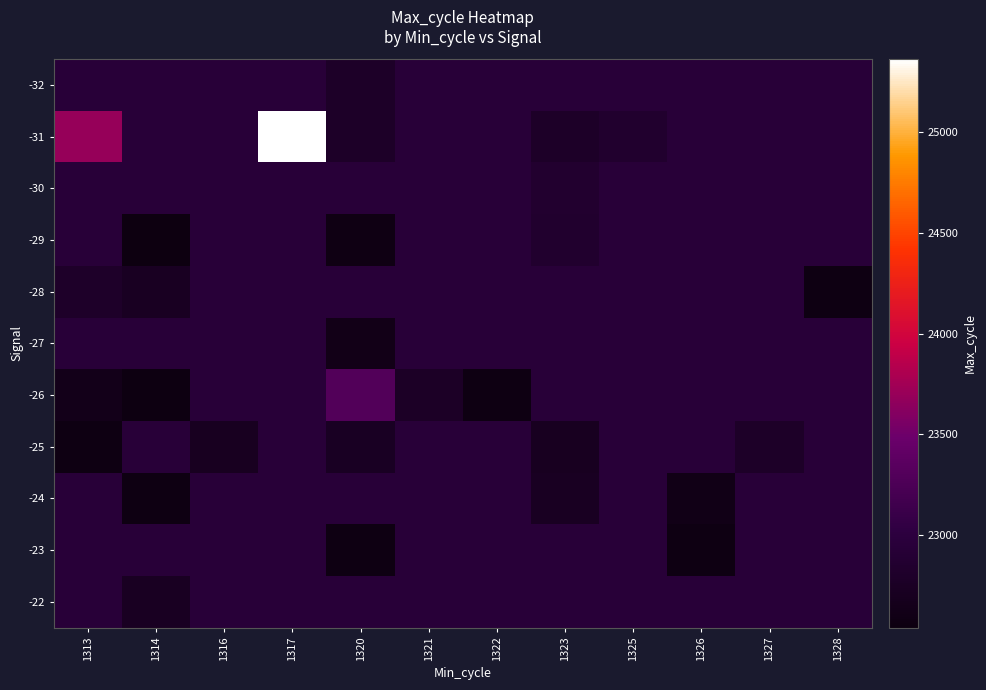

At 1316, list the series in order from largest to smallest.

-32, -31, -30, -29, -28, -27, -26, -24, -23, -22, -25